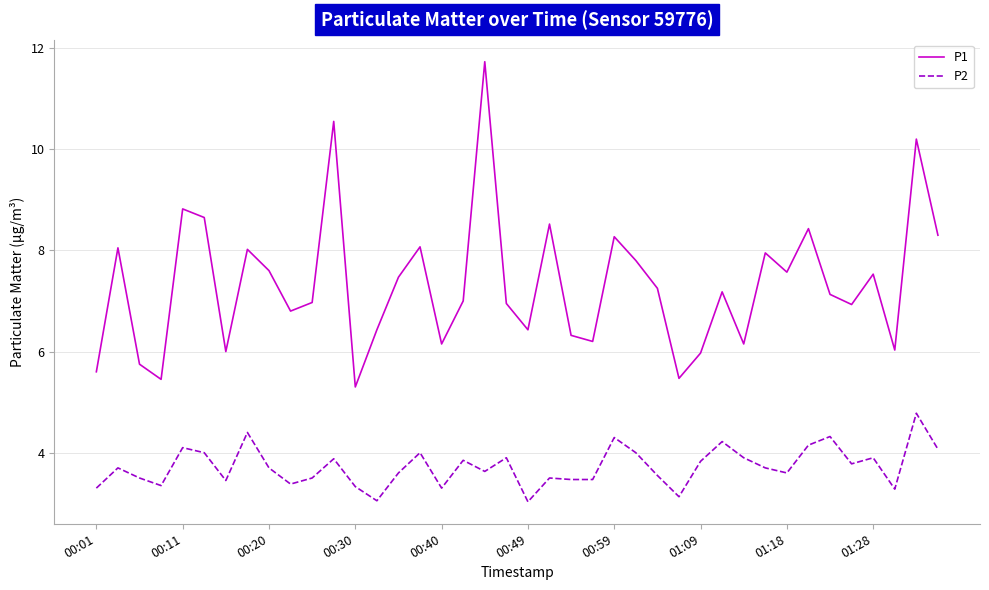

Which series has the largest total across all categories?

P1